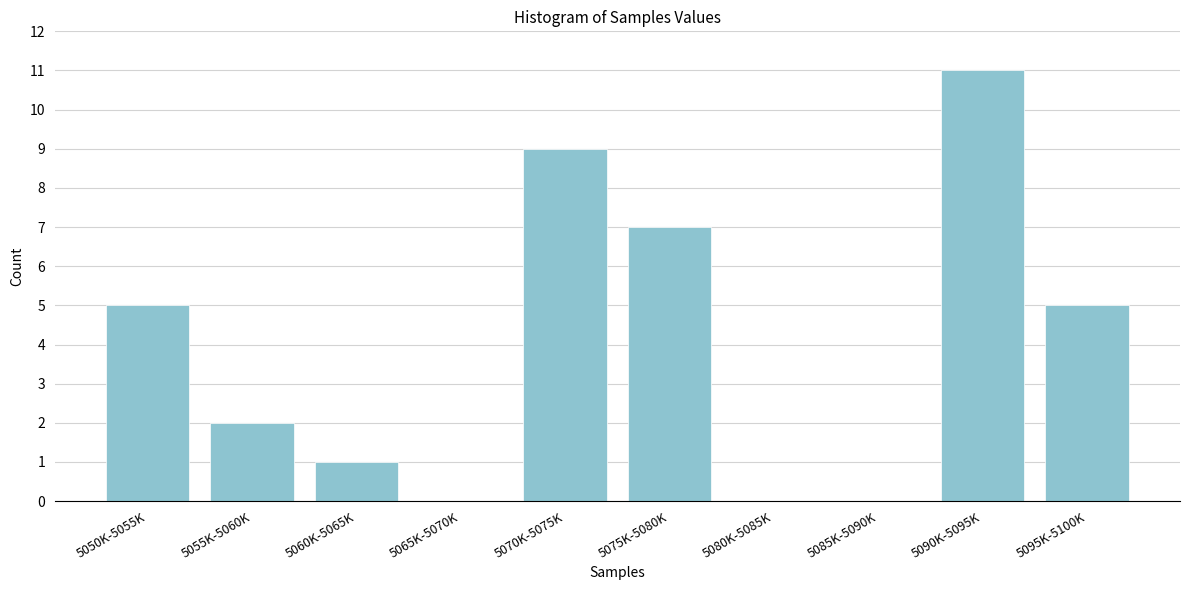

Reading right to left, what are all the values shown in this chart?

5095K-5100K=5	5090K-5095K=11	5085K-5090K=0	5080K-5085K=0	5075K-5080K=7	5070K-5075K=9	5065K-5070K=0	5060K-5065K=1	5055K-5060K=2	5050K-5055K=5